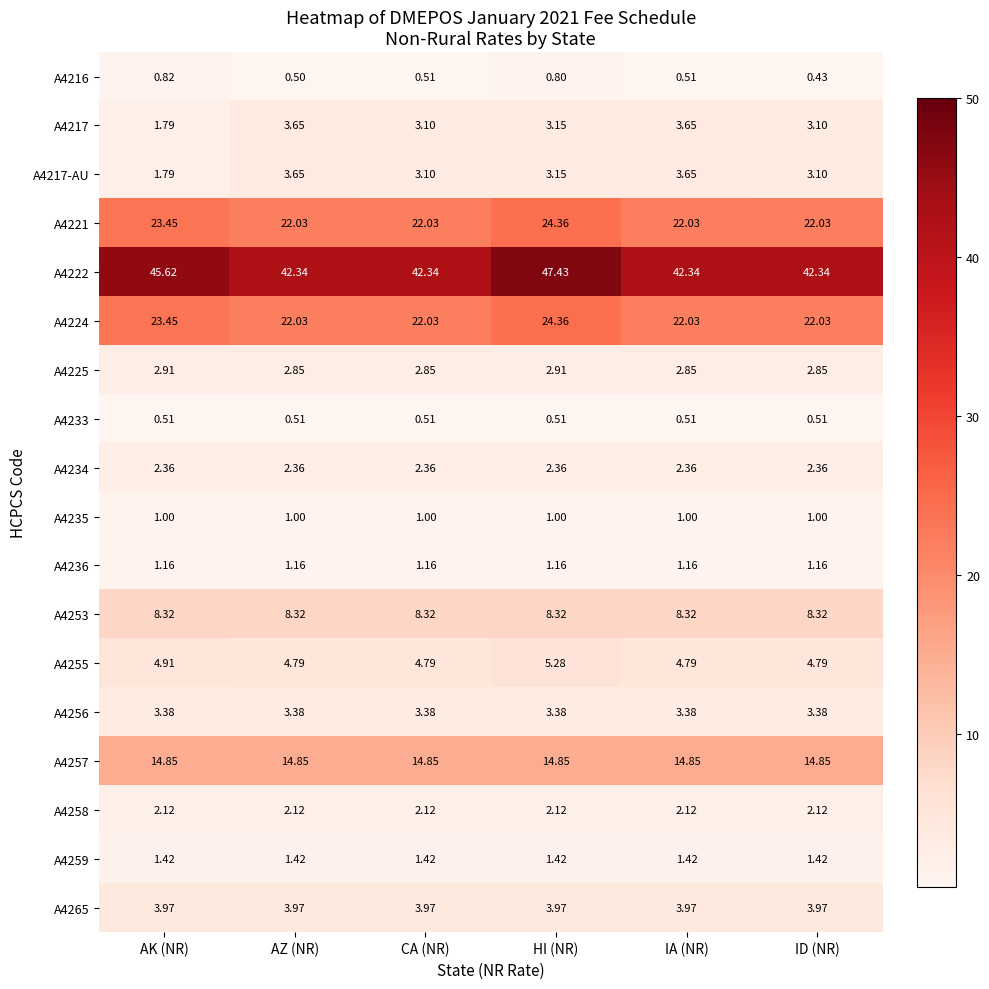

Which category has the highest value across all series?

HI (NR)